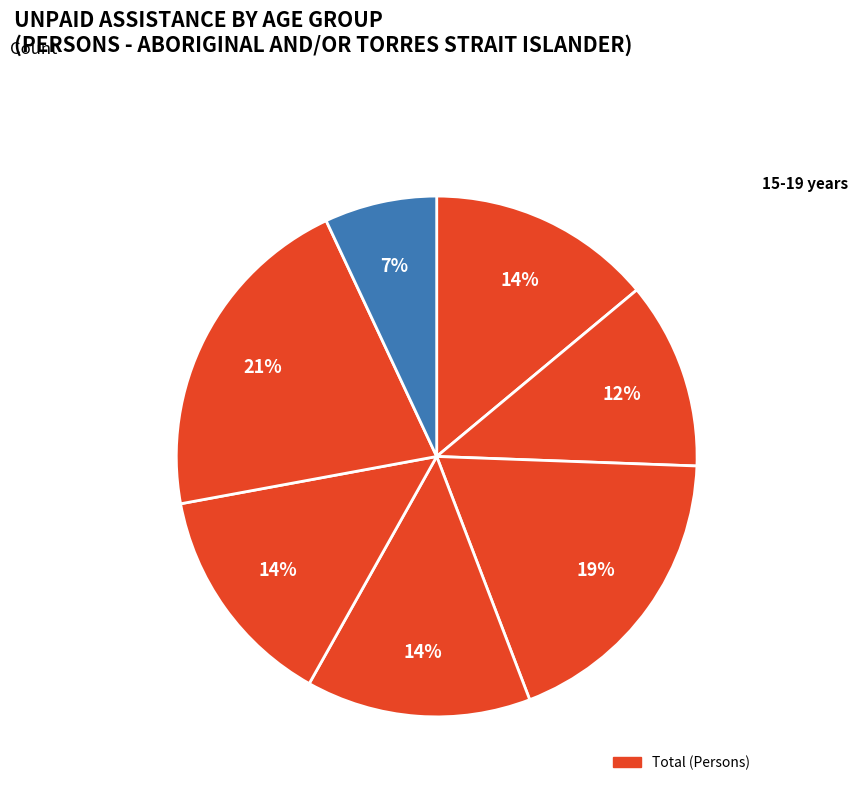

Which category has the biggest portion of the pie?

55-64 years